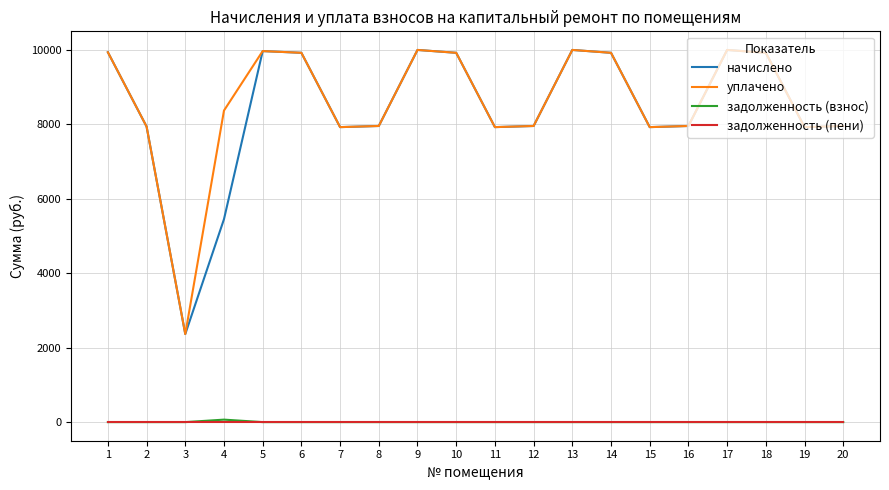

What is the difference between the highest and lowest values at 9?

9999.4